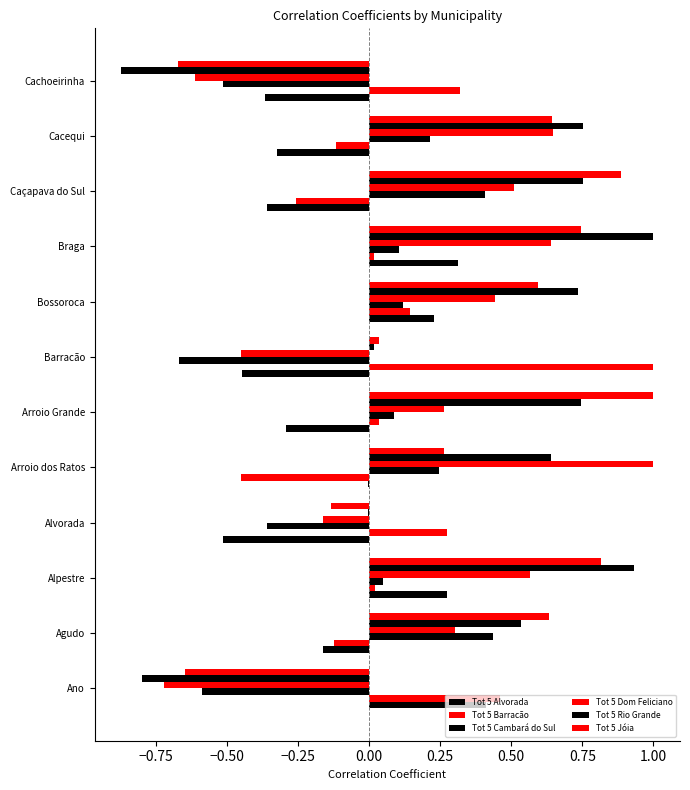

How many values in the Tot 5 Cambará do Sul series exceed 0?

8